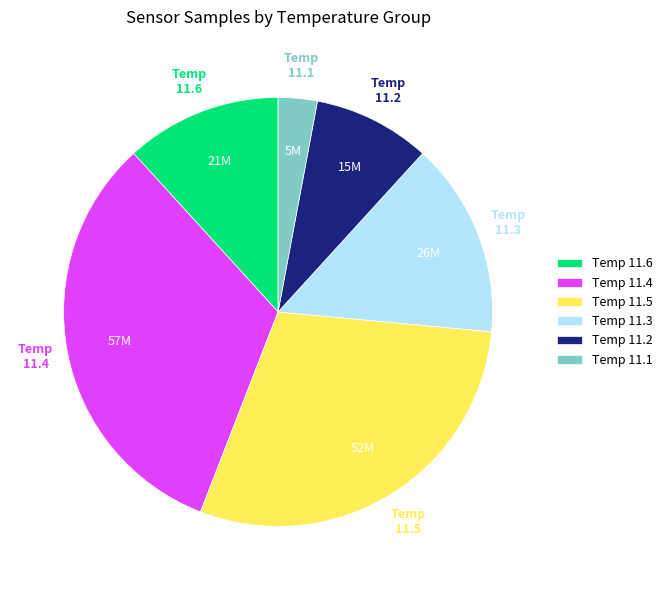

Is there a majority slice in this chart?

No